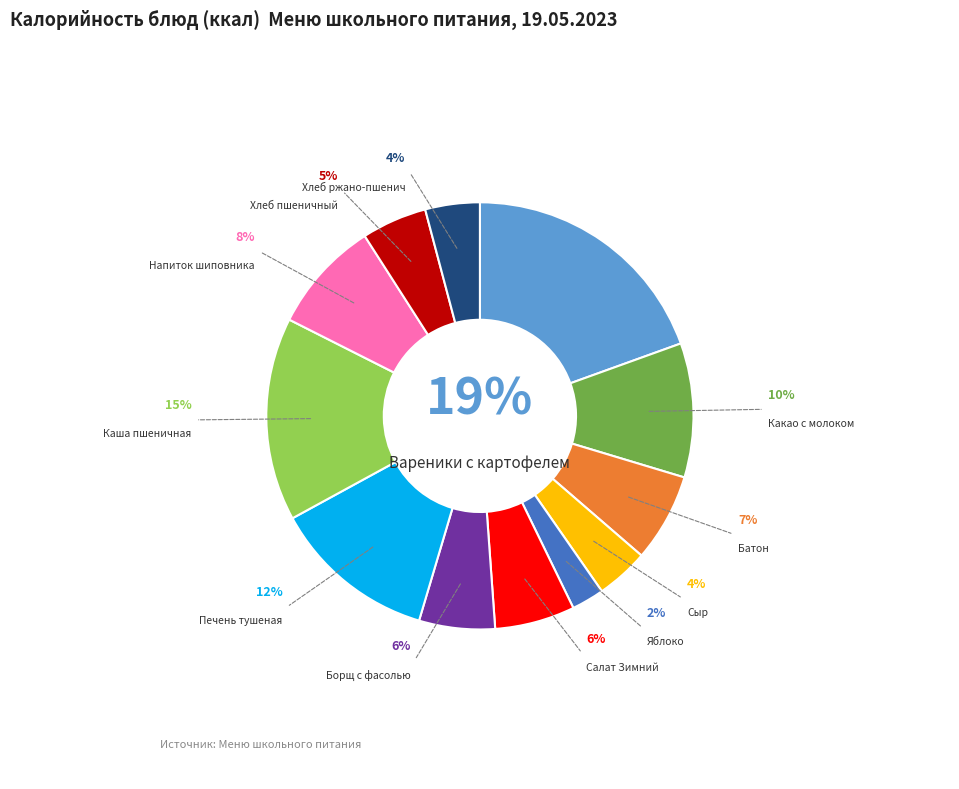

To the nearest percent, what is the average slice percentage?

8%